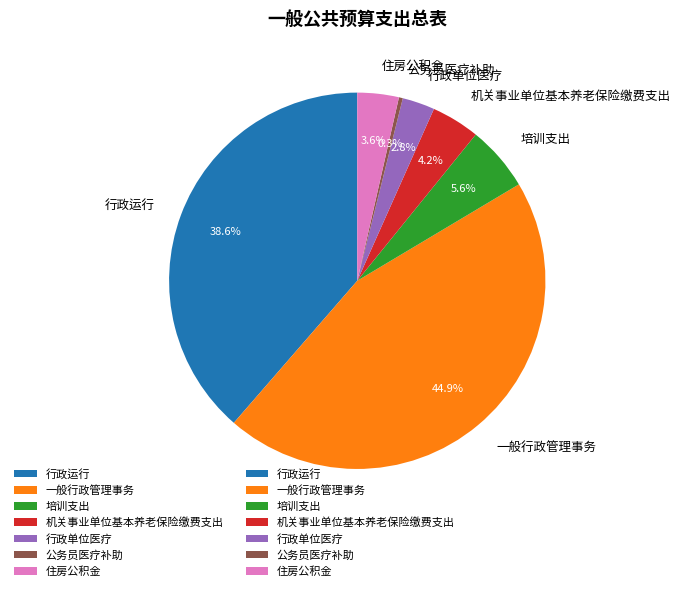

To the nearest percent, what percentage of the pie is 行政运行?

39%